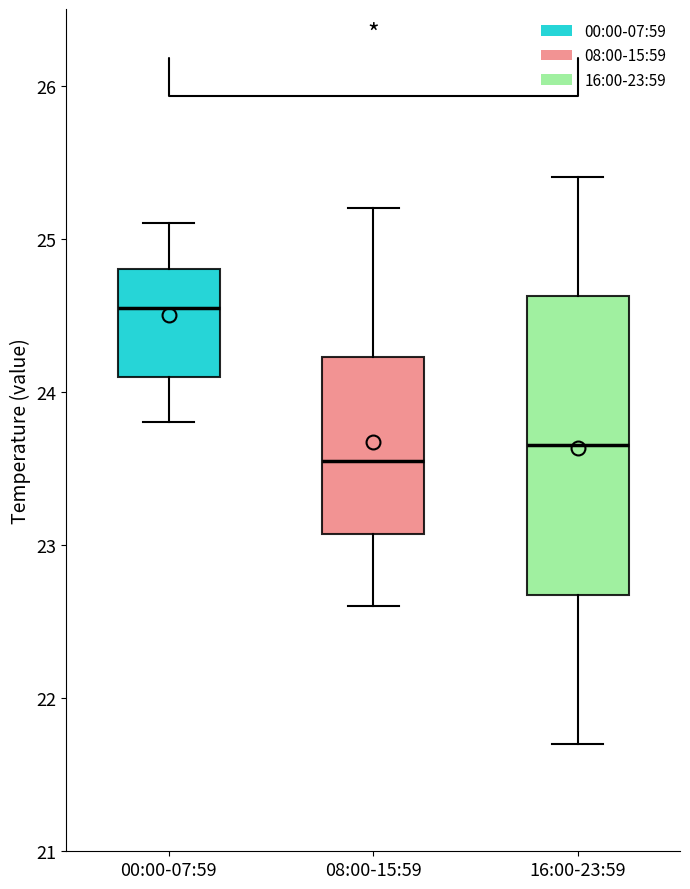

Comparing the boxes themselves (not the whiskers), which one is the tallest?

16:00-23:59